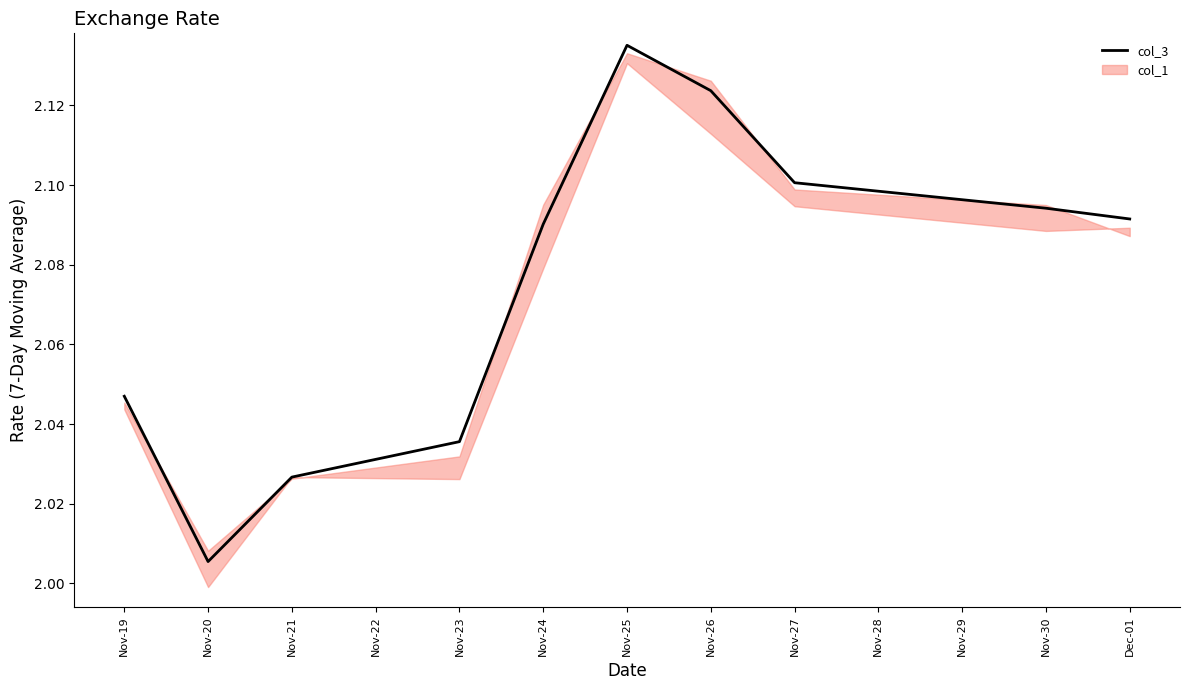

What is the average value?

2.1